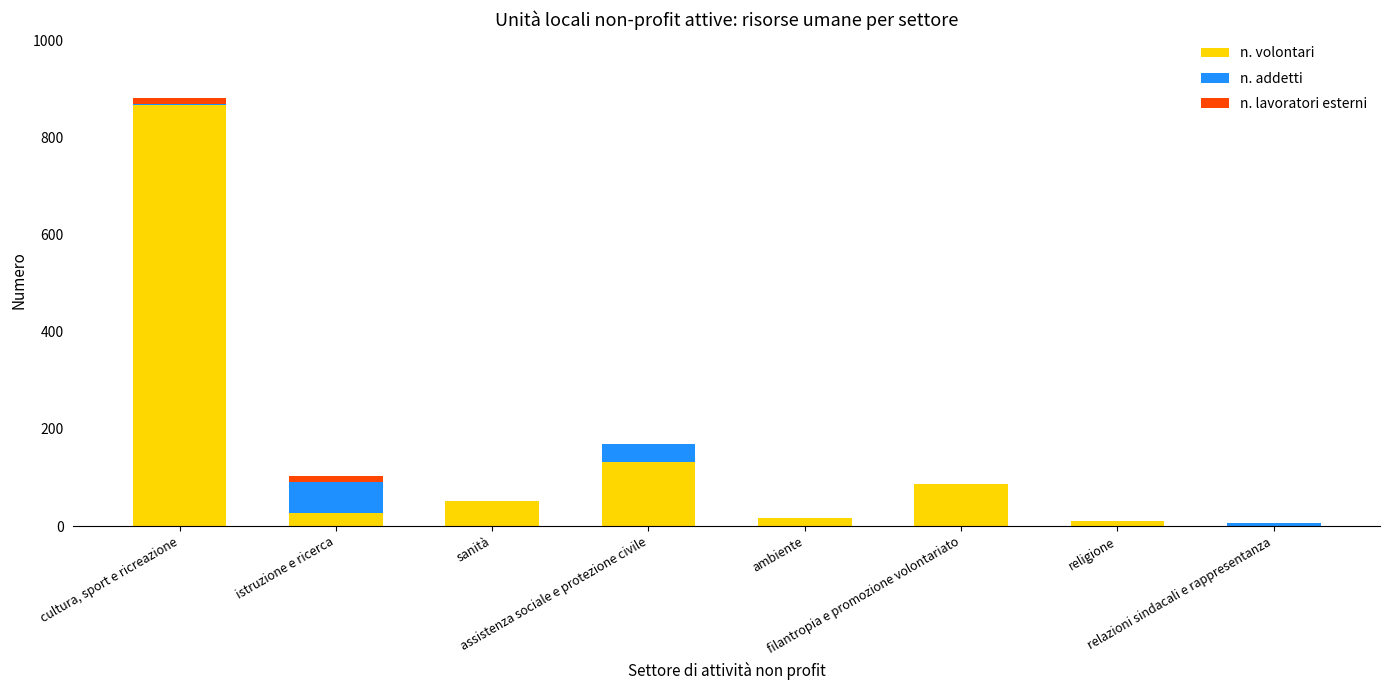

At which category is the sum across all series the highest?

cultura, sport e ricreazione